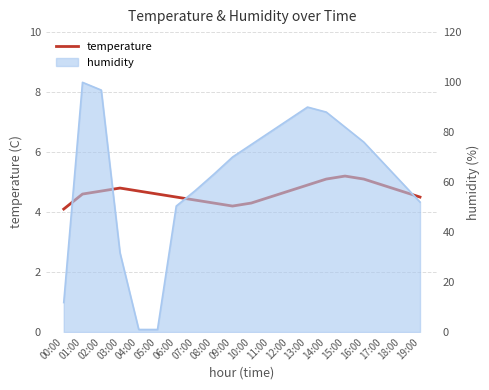

What is the difference between the maximum and minimum values?

1.1